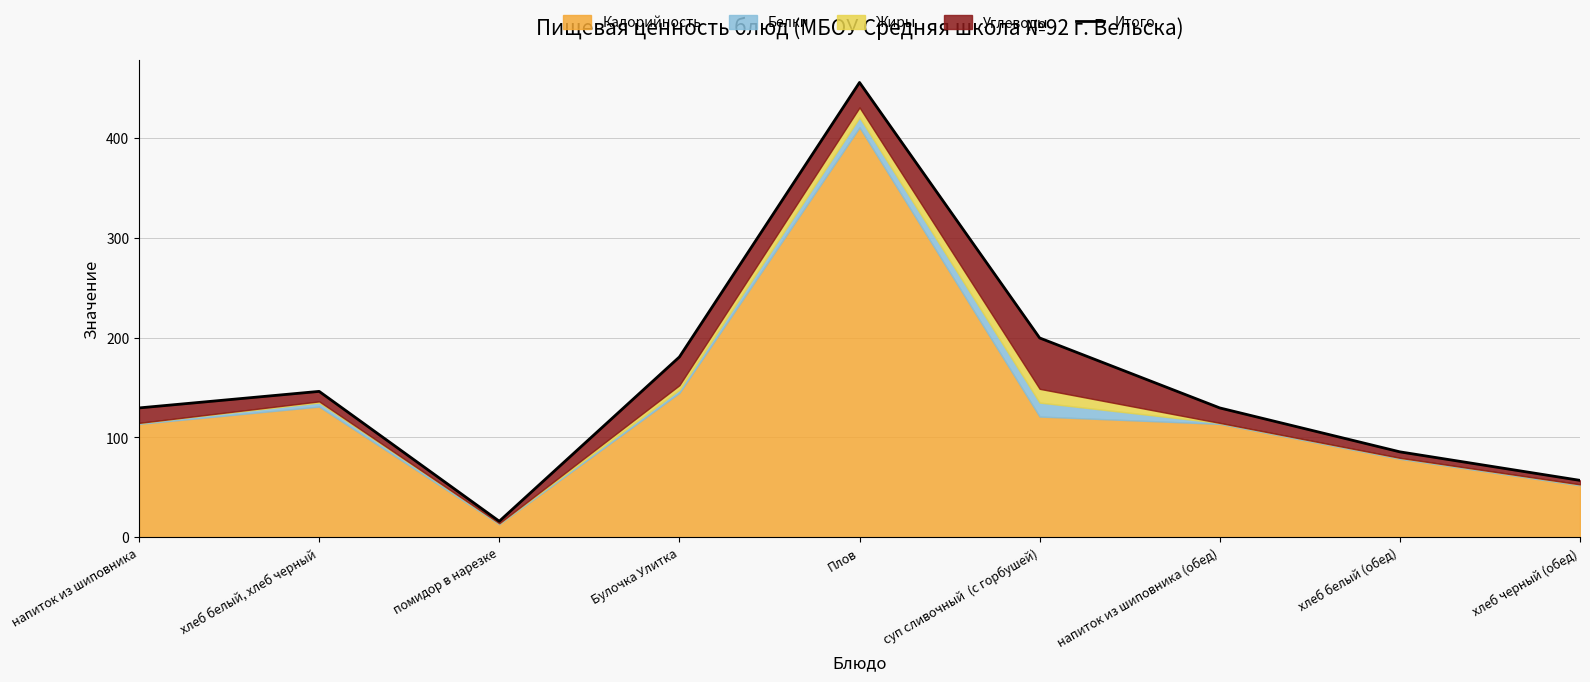

Which label corresponds to the largest value in the chart?

Плов